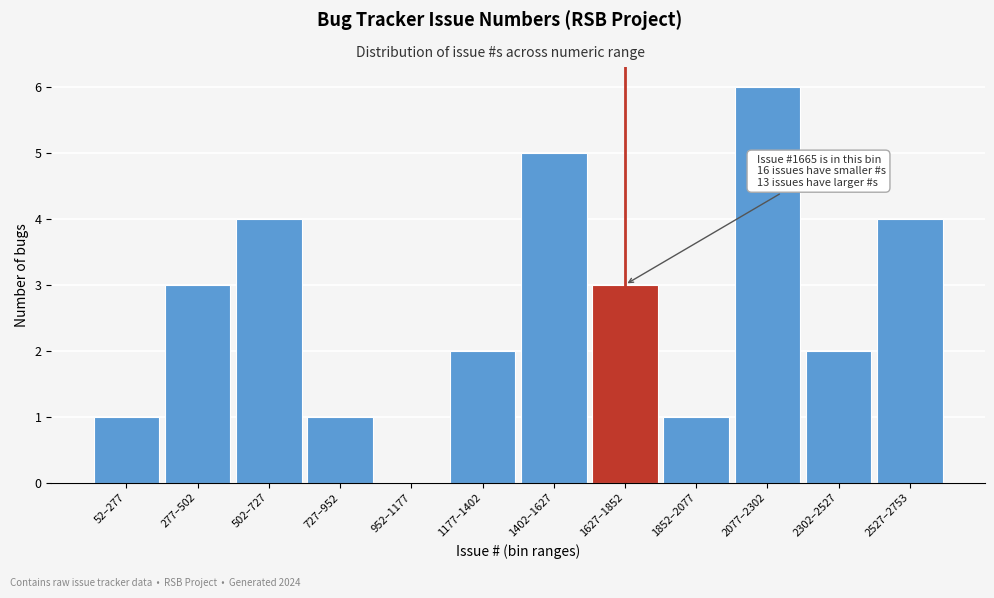

Reading left to right, list all the values displayed in this chart.

52–277=1	277–502=3	502–727=4	727–952=1	952–1177=0	1177–1402=2	1402–1627=5	1627–1852=3	1852–2077=1	2077–2302=6	2302–2527=2	2527–2753=4